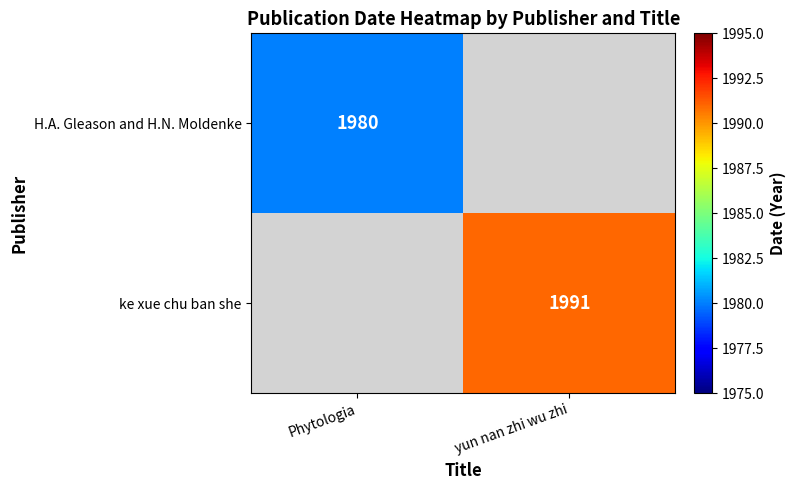

Is the value of ke xue chu ban she at yun nan zhi wu zhi greater than the value of H.A. Gleason and H.N. Moldenke at Phytologia?

Yes